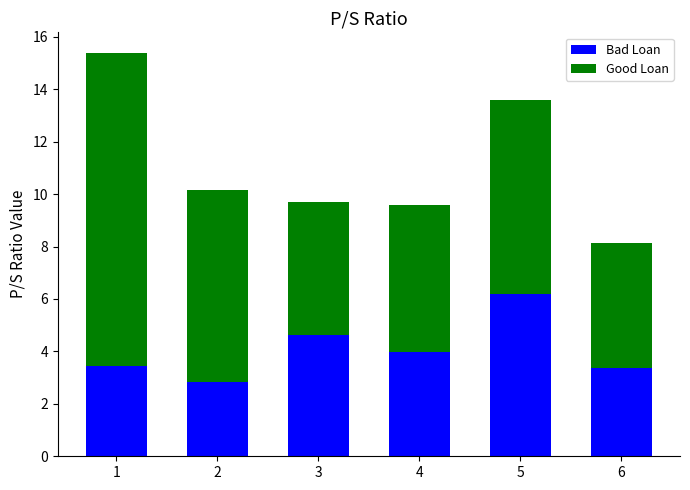

What is the highest value of the Bad Loan series?

6.2